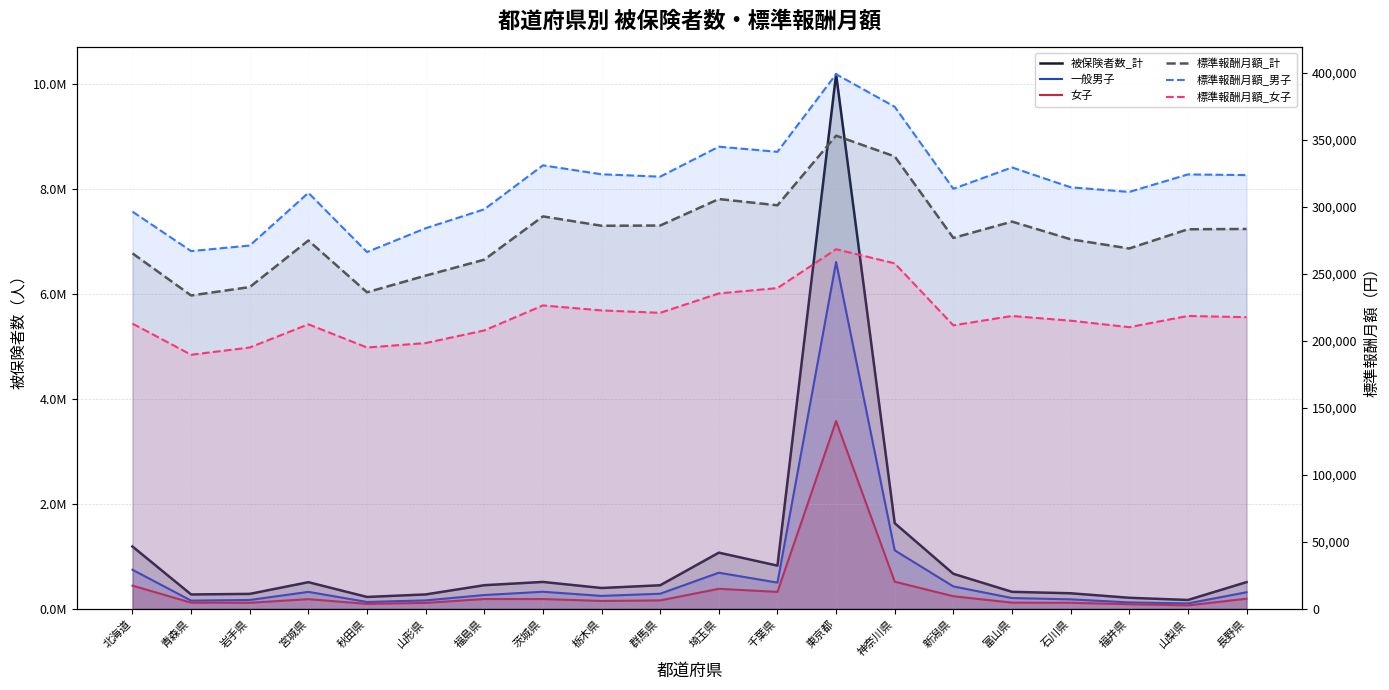

In 被保険者数_計, how many points are higher than both neighbors (excluding endpoints)?

4